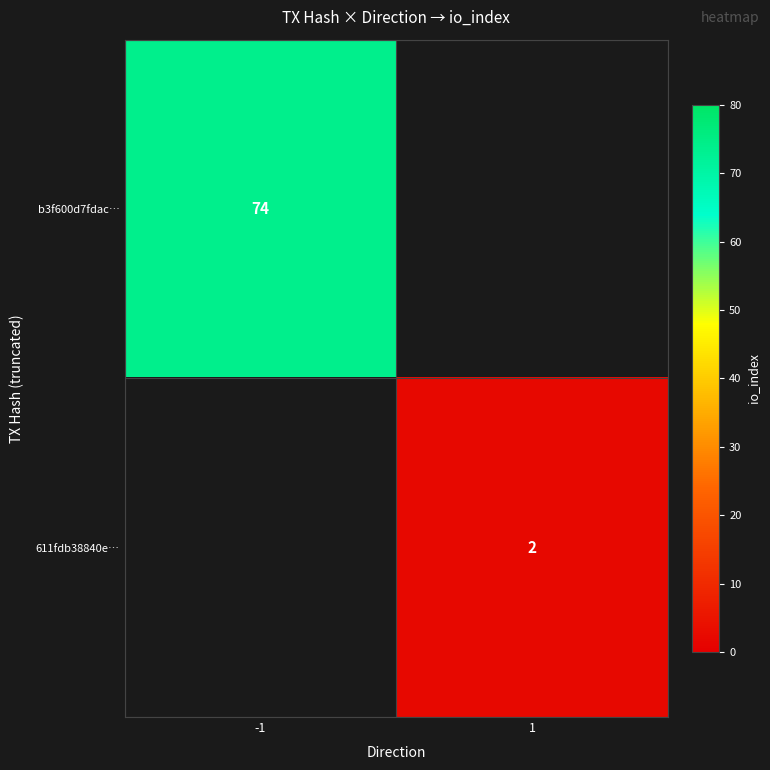

At which category does the chart reach its minimum across all series?

1